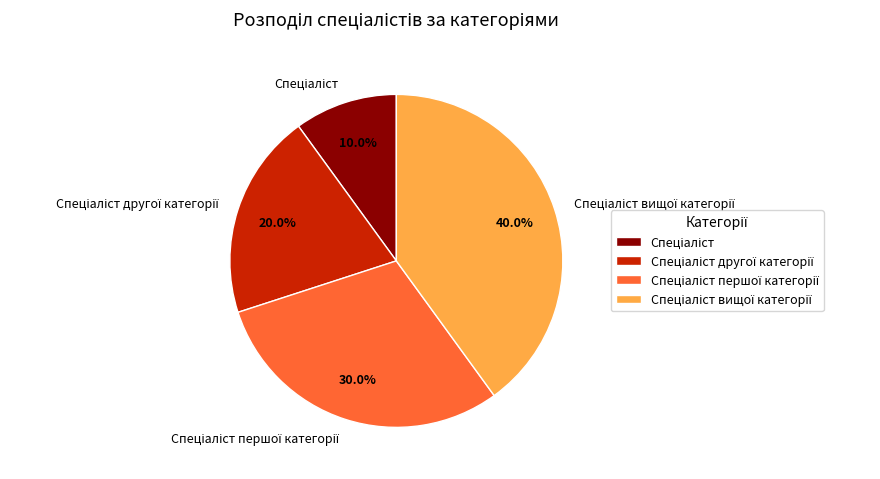

Is there any slice that represents more than half of the pie?

No